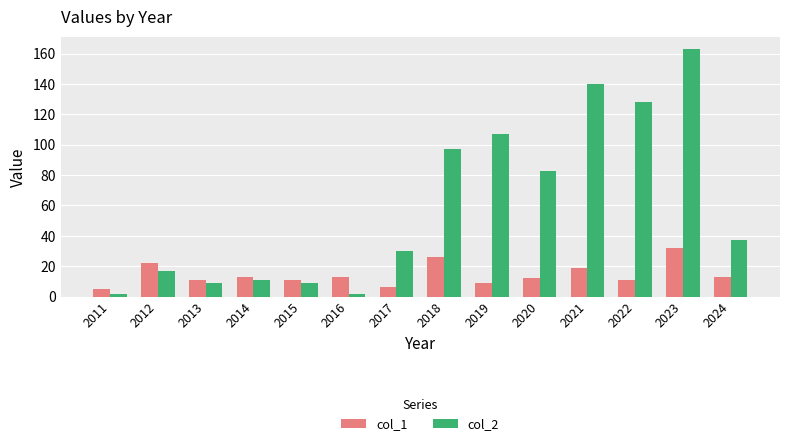

Which series has the largest range (max minus min)?

col_2